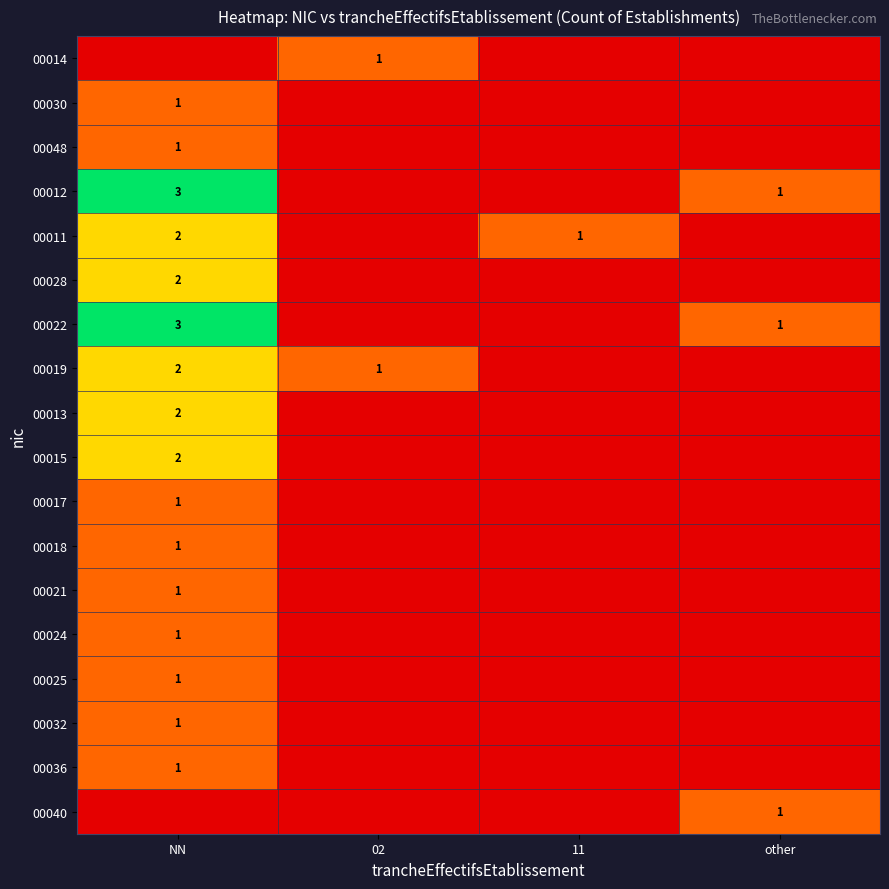

Is it true that 00022 equals 4 at NN?

False